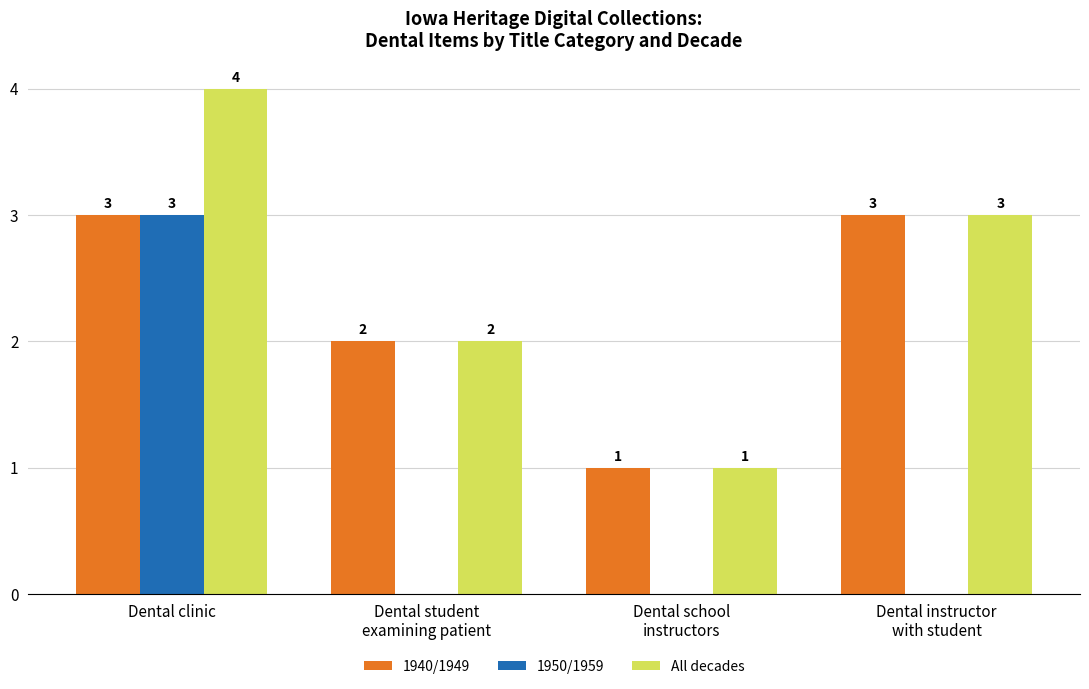

Reading left to right, what are all the values shown in this chart?

1940/1949: Dental clinic=3	Dental student
examining patient=2	Dental school
instructors=1	Dental instructor
with student=3
1950/1959: Dental clinic=3	Dental student
examining patient=0	Dental school
instructors=0	Dental instructor
with student=0
All decades: Dental clinic=4	Dental student
examining patient=2	Dental school
instructors=1	Dental instructor
with student=3